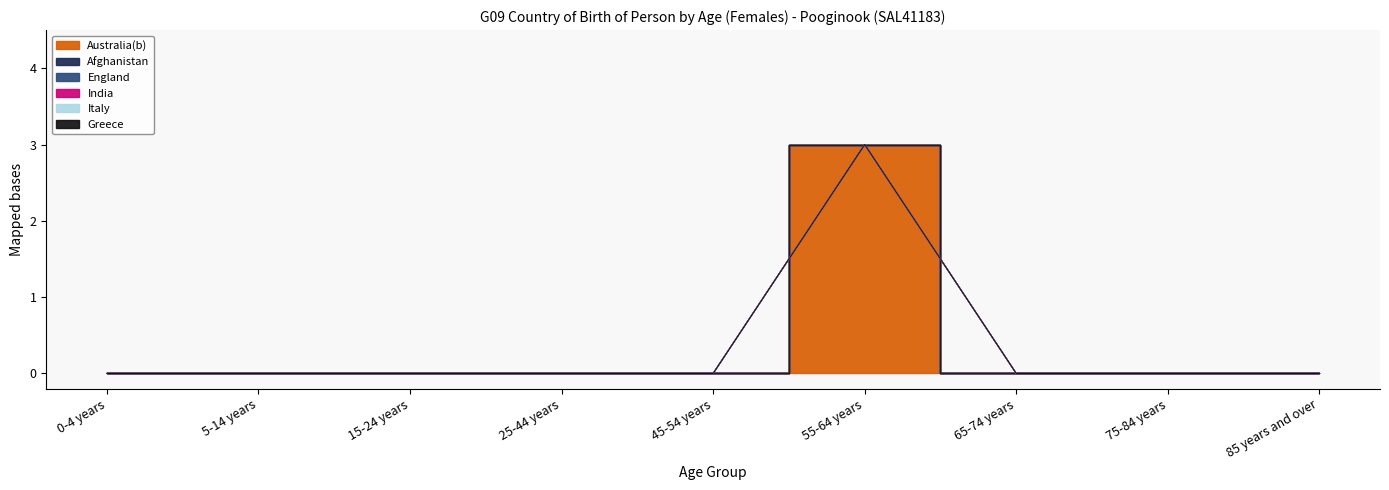

At which label is Australia(b) closest to 1?

0-4 years